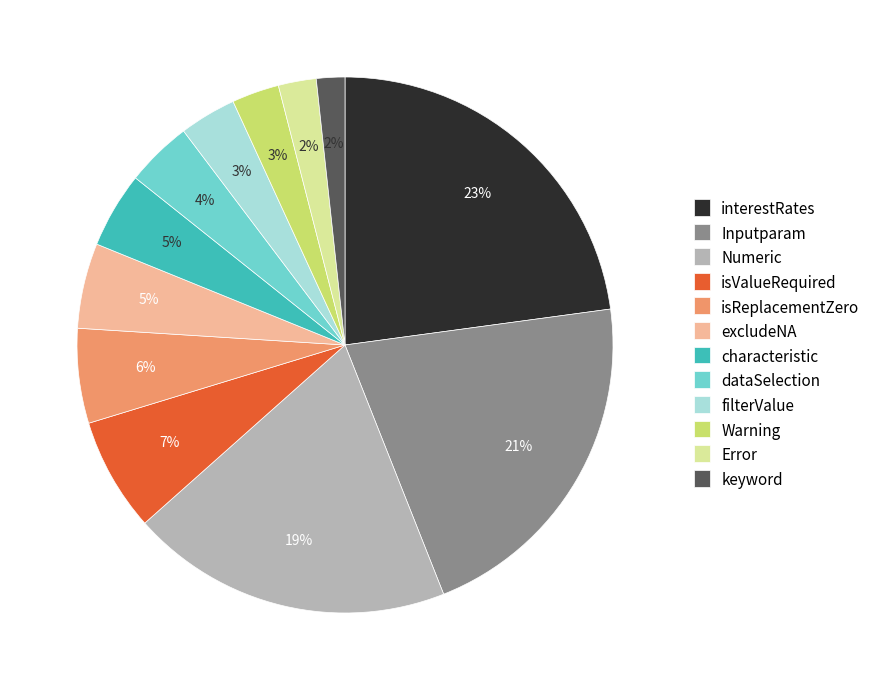

True or false: Numeric accounts for 19% of the total.

True